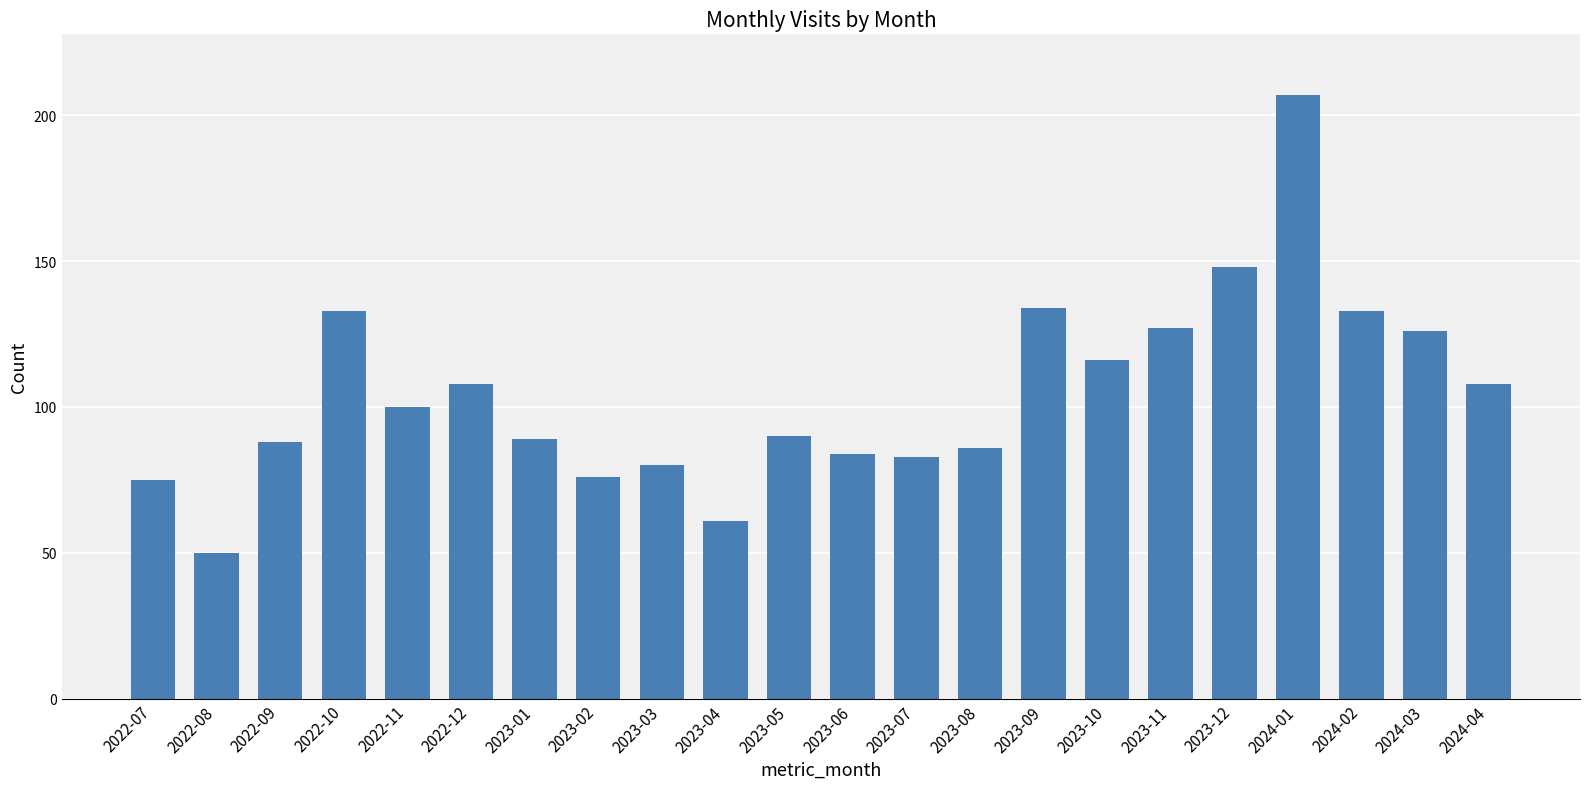

The chart shows a value of 140 at 2023-07. True or false?

False